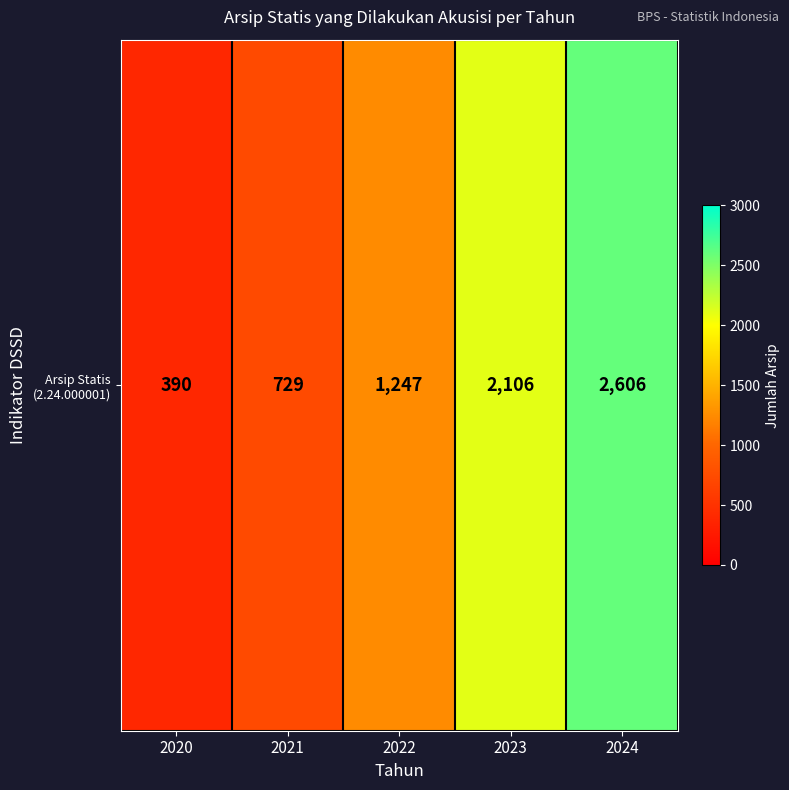

Where is the data nearest to the value 1498?

2022